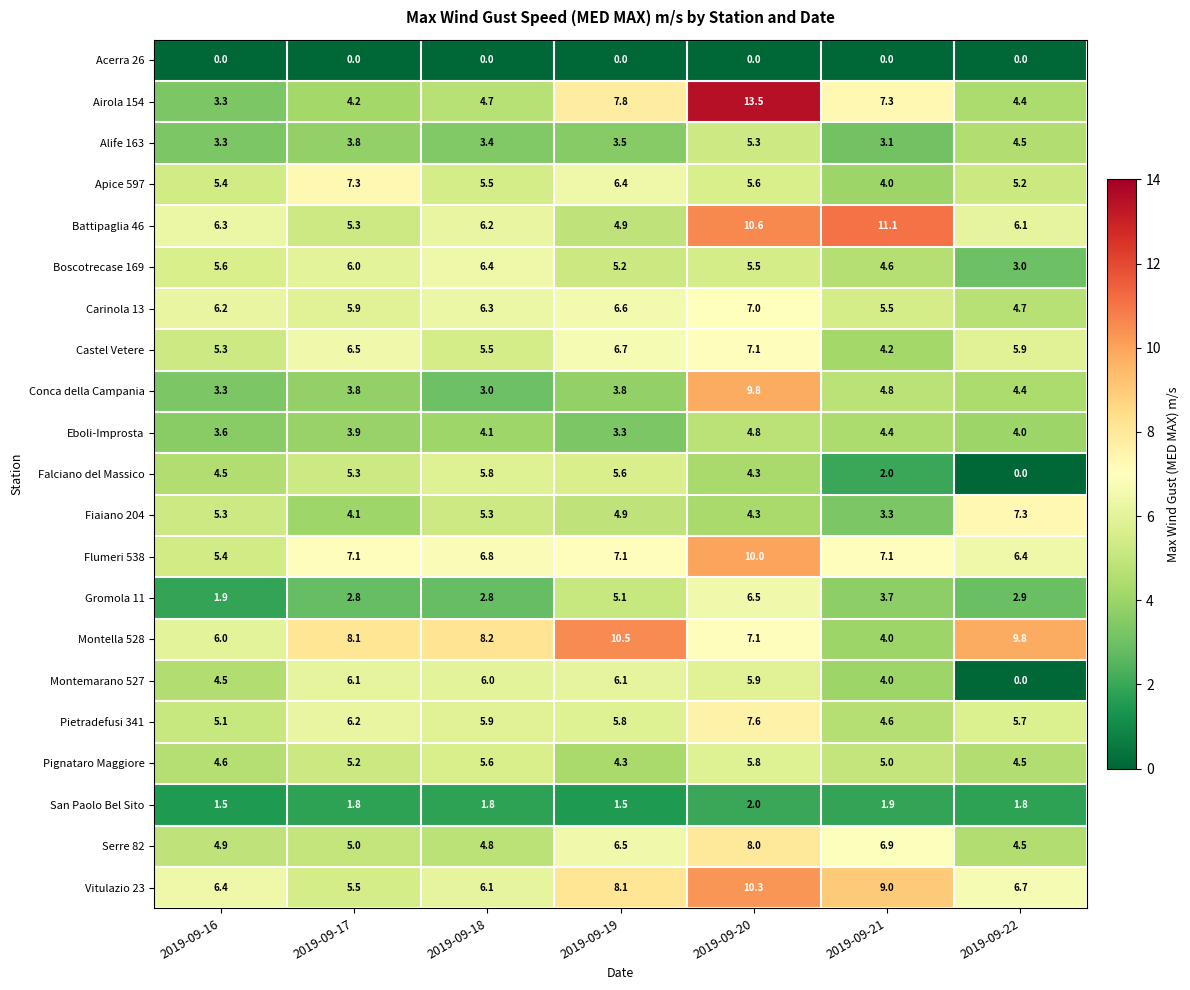

Rank the categories by Castel Vetere value from lowest to highest.

2019-09-21, 2019-09-16, 2019-09-18, 2019-09-22, 2019-09-17, 2019-09-19, 2019-09-20